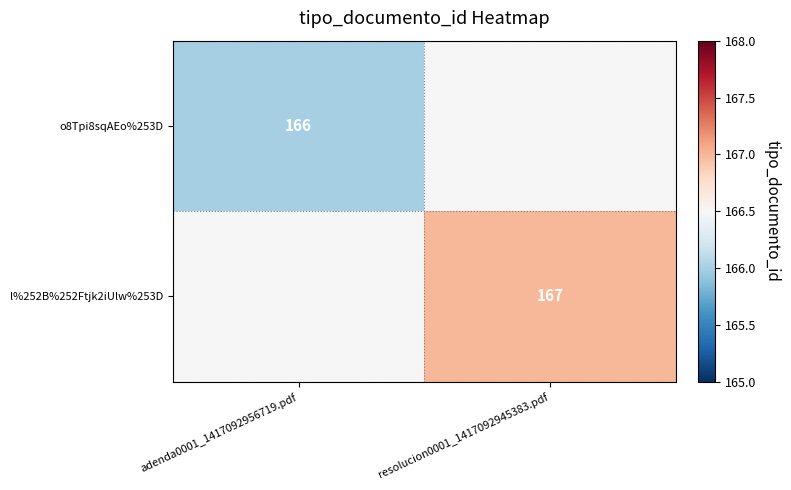

What is the greatest value displayed?

167.0